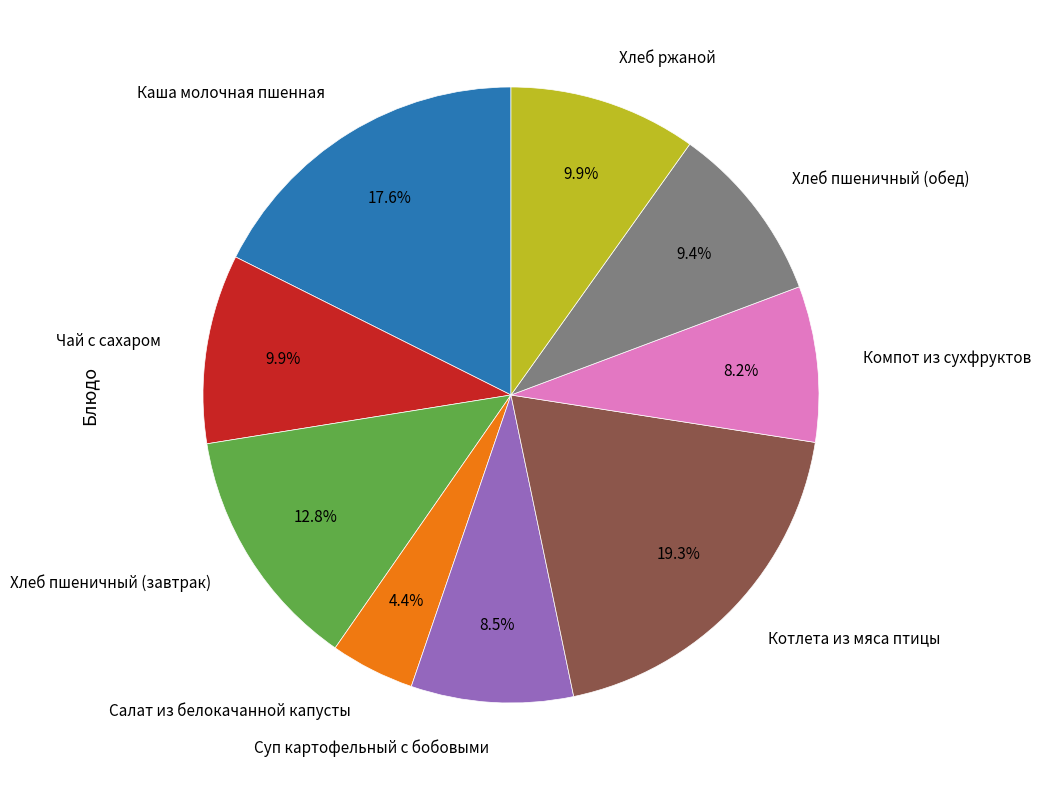

Does any single category account for the majority?

No